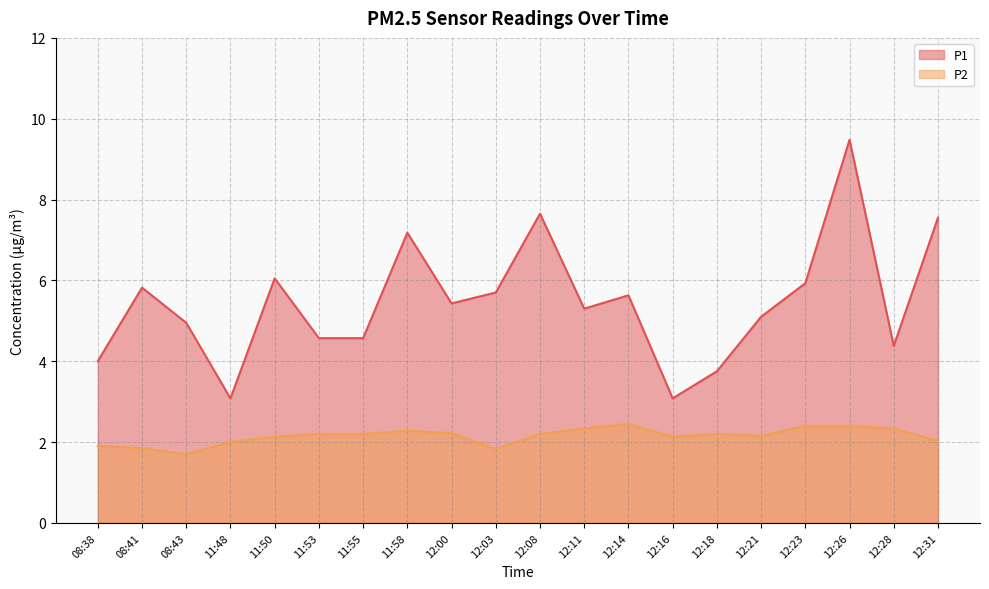

What is the minimum value for P2?

1.7